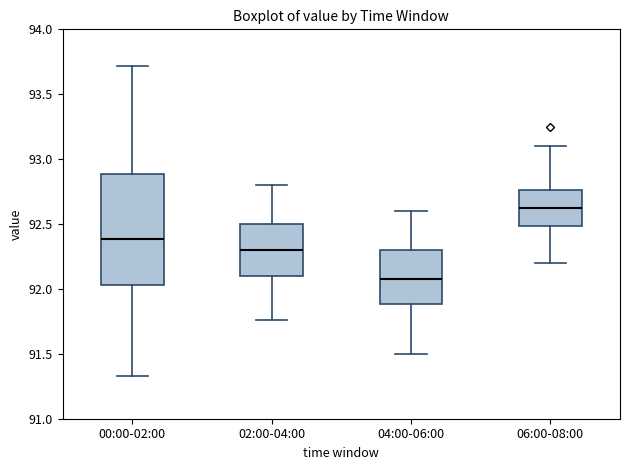

Reading left to right, transcribe this box plot: for each box, give where its median line is, the range the box spans, and where its two whiskers end, as read against the y-axis. The values are not printed on the chart, so give them approximately, as read against the axis.

00:00-02:00: median 92.40, box 92.05 to 92.90, whiskers 91.35 to 93.70
02:00-04:00: median 92.30, box 92.10 to 92.50, whiskers 91.75 to 92.80
04:00-06:00: median 92.10, box 91.90 to 92.30, whiskers 91.50 to 92.60
06:00-08:00: median 92.65, box 92.50 to 92.75, whiskers 92.20 to 93.10